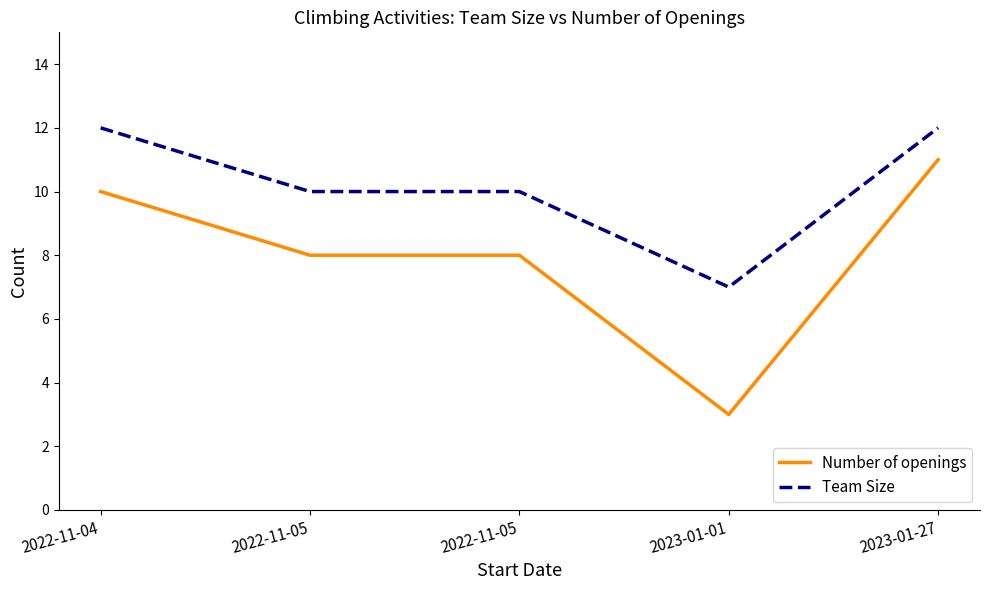

How many series are shown in this chart?

2